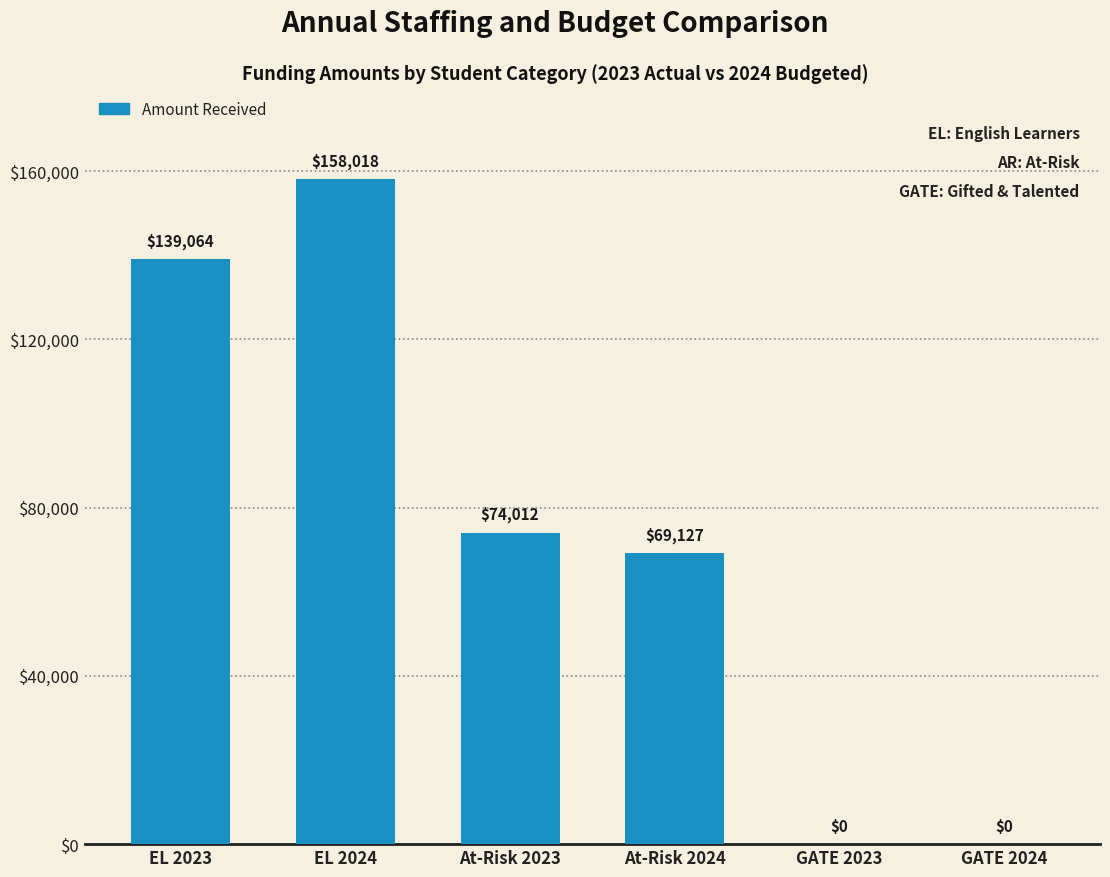

Reading left to right, extract all data points from this chart.

EL 2023=139064	EL 2024=158018	At-Risk 2023=74012	At-Risk 2024=69127	GATE 2023=0	GATE 2024=0